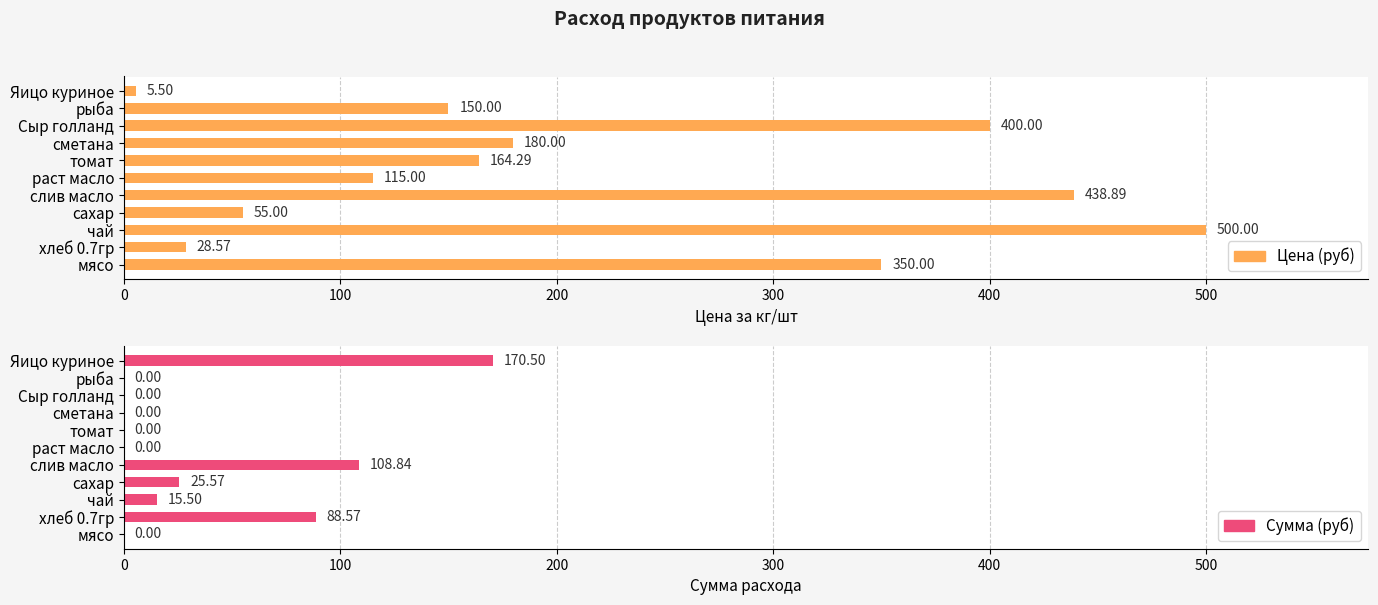

Between чай and слив масло, which series saw the biggest shift?

Сумма (руб)